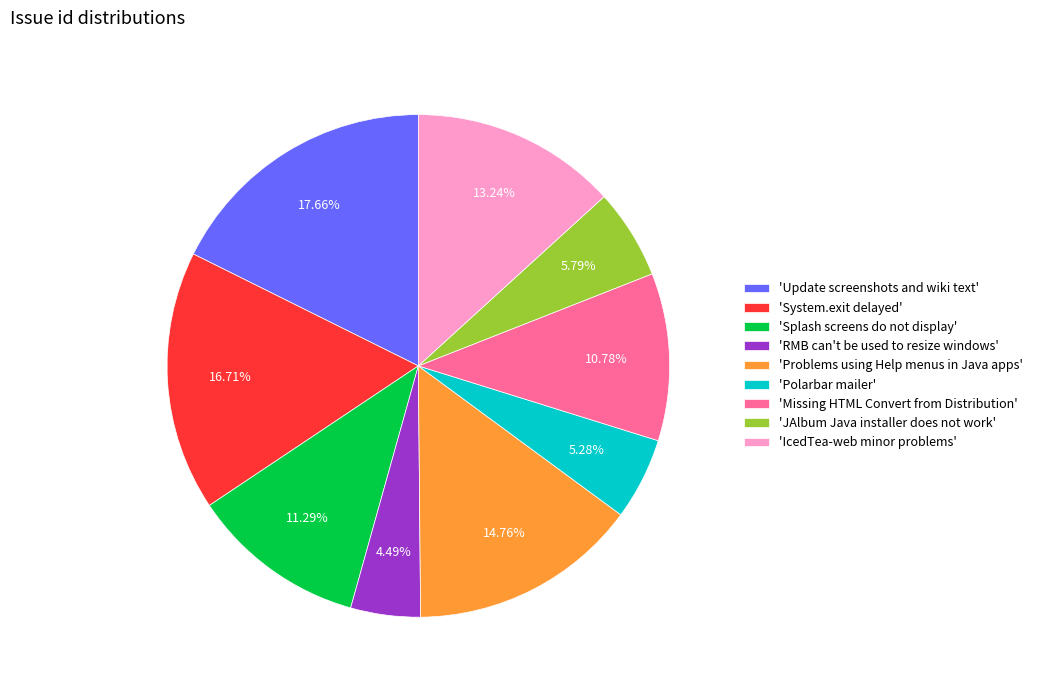

Does 'JAlbum Java installer does not work' represent more than half of the total?

No